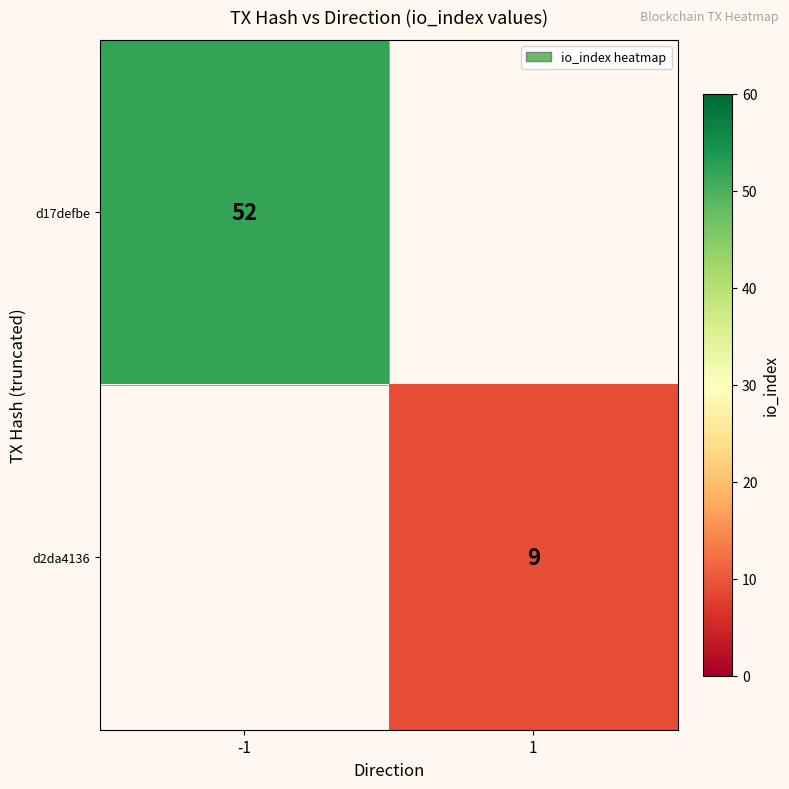

Which label corresponds to the largest value in the chart?

-1